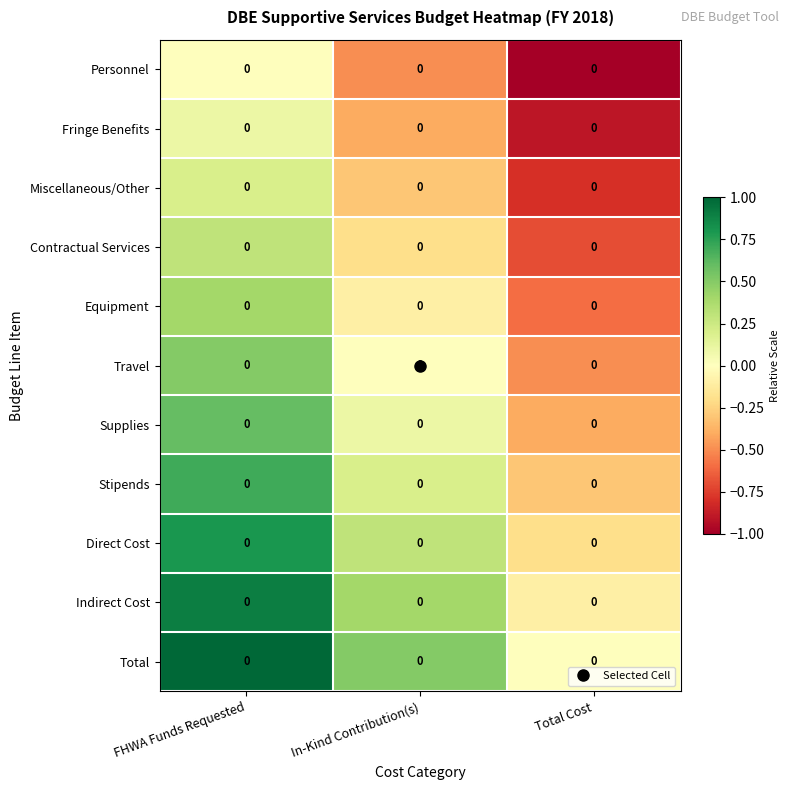

At which category is the sum across all series the highest?

FHWA Funds Requested